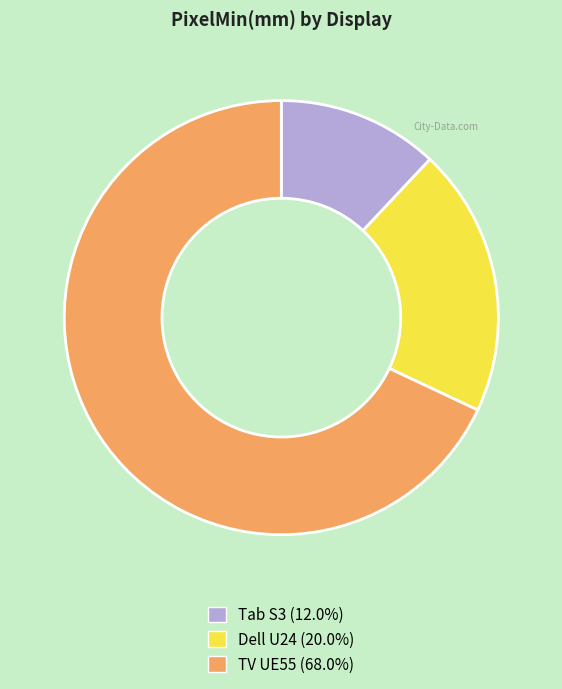

Is there a majority slice in this chart?

Yes